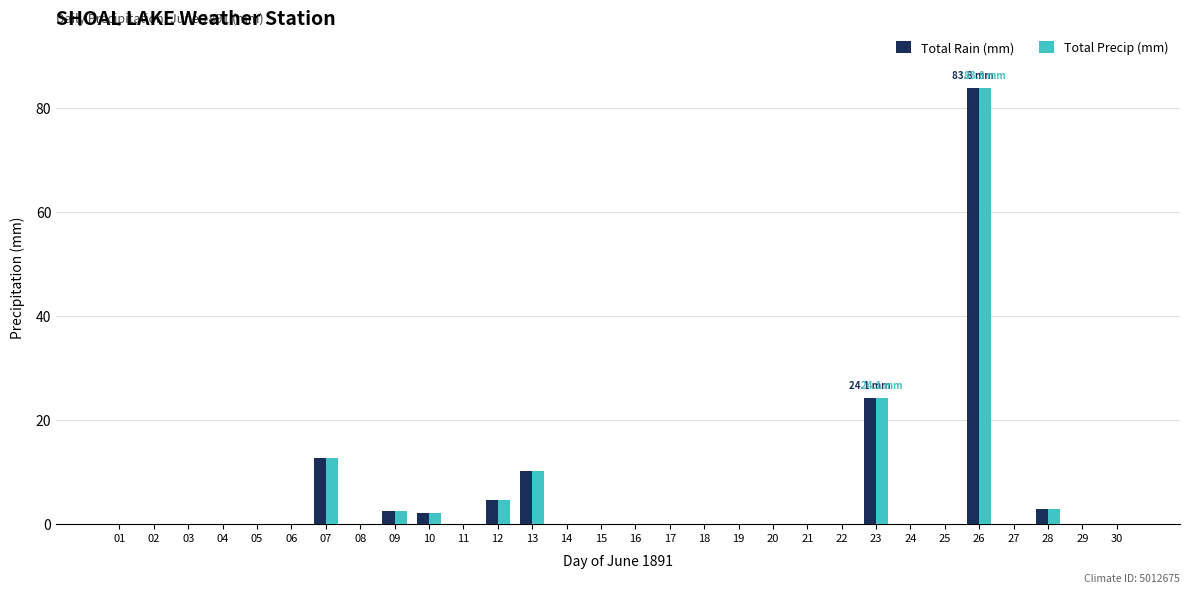

At which label is Total Precip (mm) closest to 41?

23